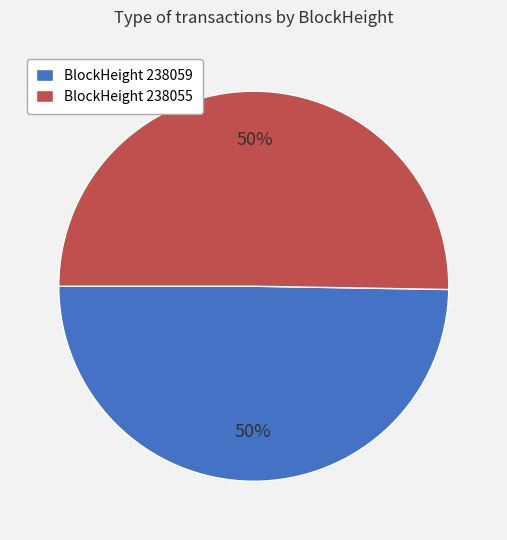

To the nearest percent, what percentage of the pie is BlockHeight 238055?

50%